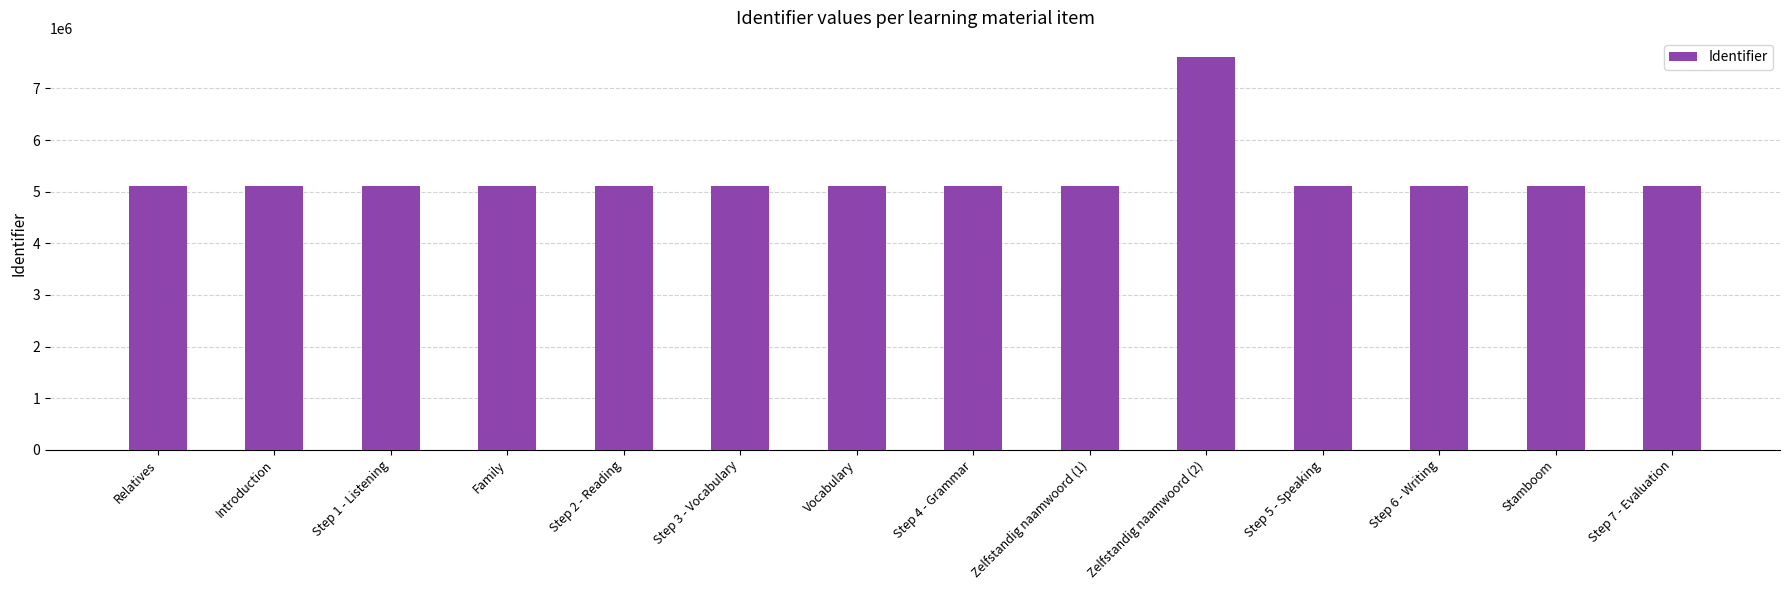

True or false: the data shows 5109089 at Introduction.

True